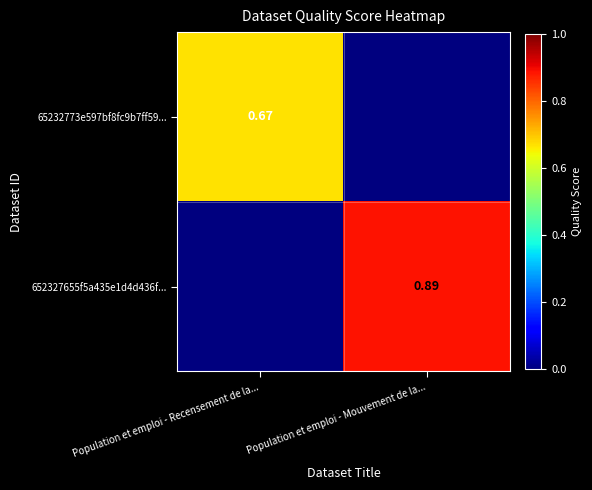

At Population et emploi - Mouvement de la..., list the series in order from smallest to largest.

65232773e597bf8fc9b7ff59..., 652327655f5a435e1d4d436f...